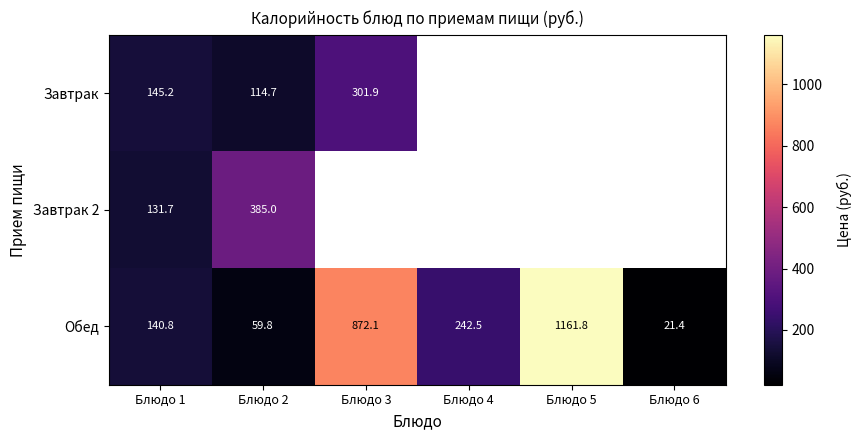

What is the sum of all Обед values?

2498.4